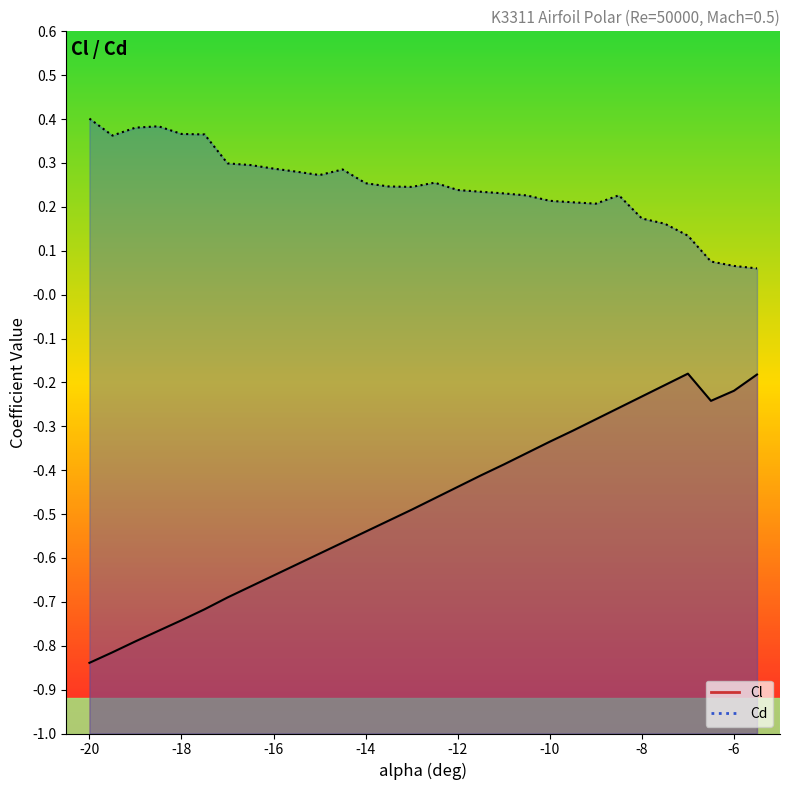

Which category has the lowest value across all series?

-20